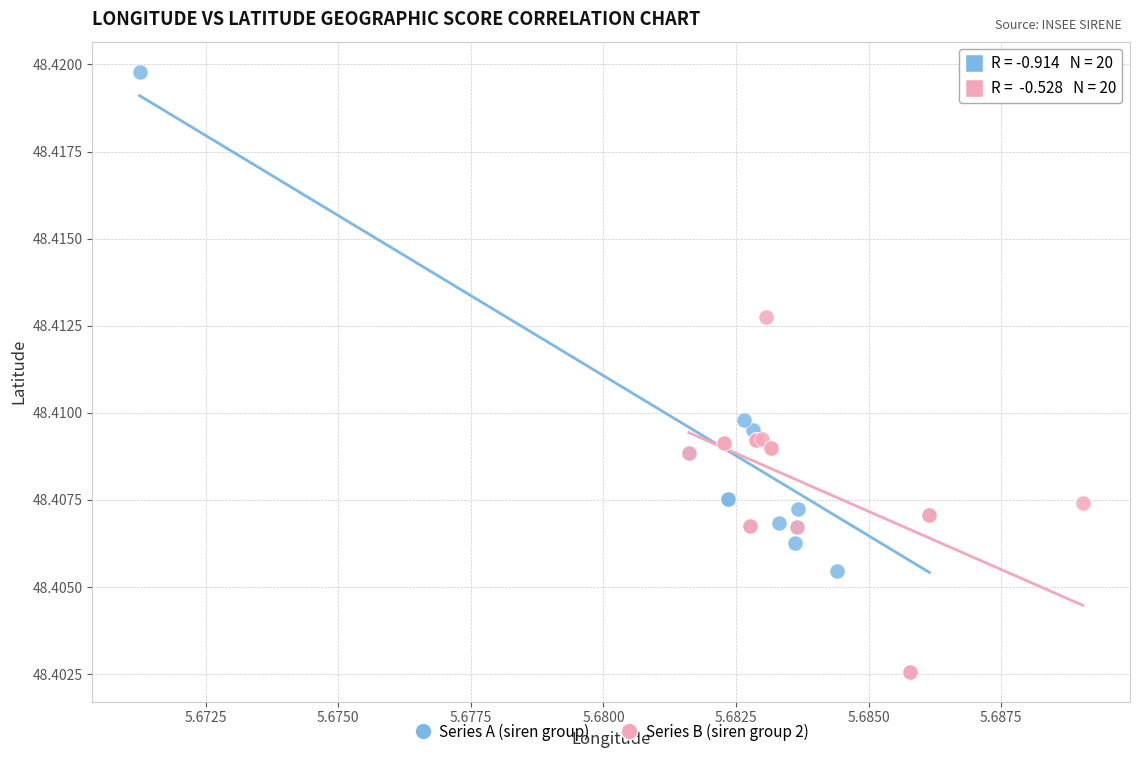

Which series has the widest spread of Y values?

Series A (siren group)